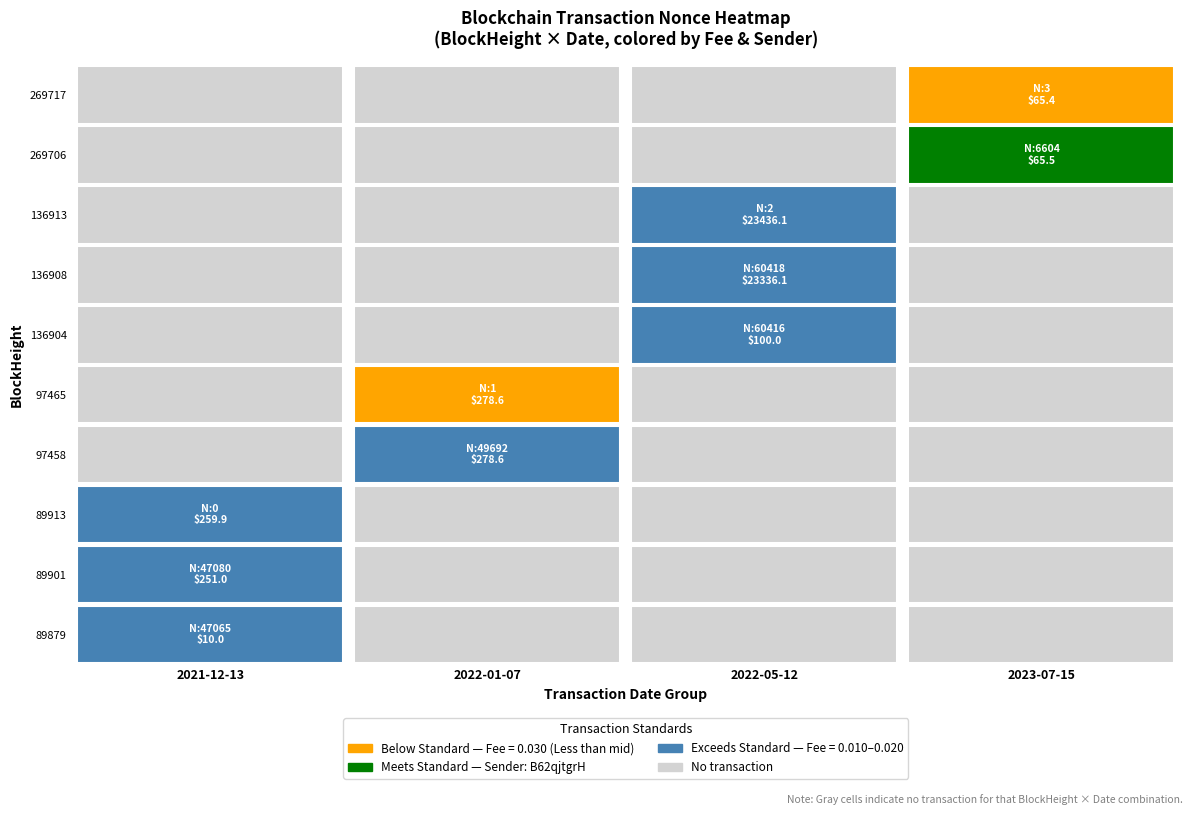

The value of 97465 at 6 is -1. True or false?

False